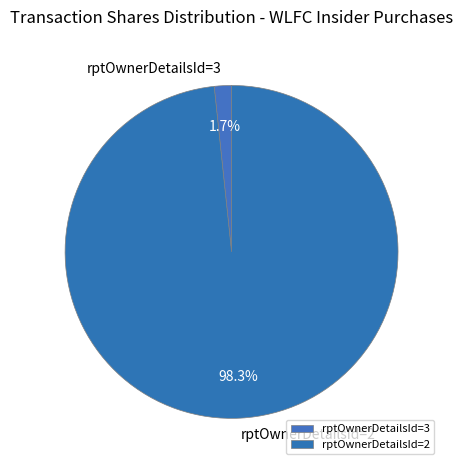

How many slices are in this pie chart?

2